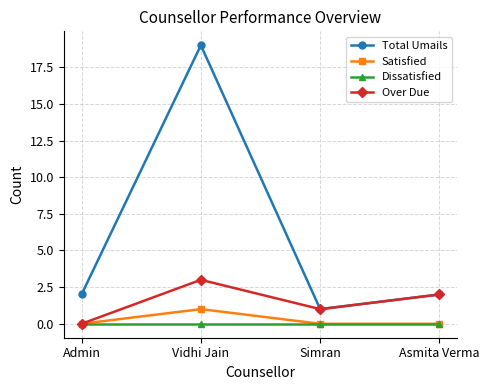

Reading left to right, extract all data points from this chart.

Total Umails: Admin=2	Vidhi Jain=19	Simran=1	Asmita Verma=2
Satisfied: Admin=0	Vidhi Jain=1	Simran=0	Asmita Verma=0
Dissatisfied: Admin=0	Vidhi Jain=0	Simran=0	Asmita Verma=0
Over Due: Admin=0	Vidhi Jain=3	Simran=1	Asmita Verma=2